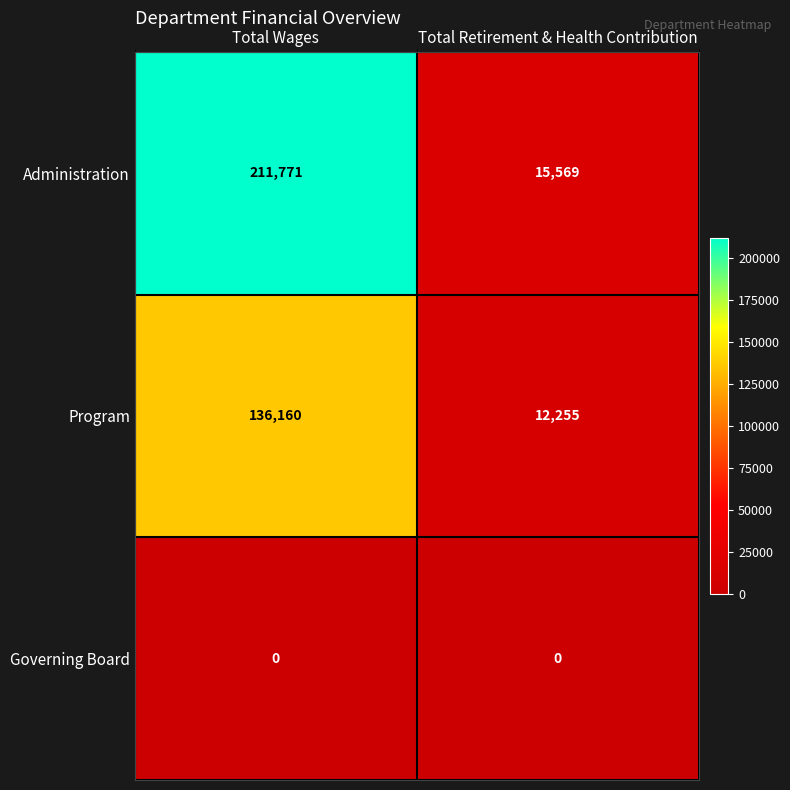

Is it true that Governing Board equals 0 at Total Wages?

True